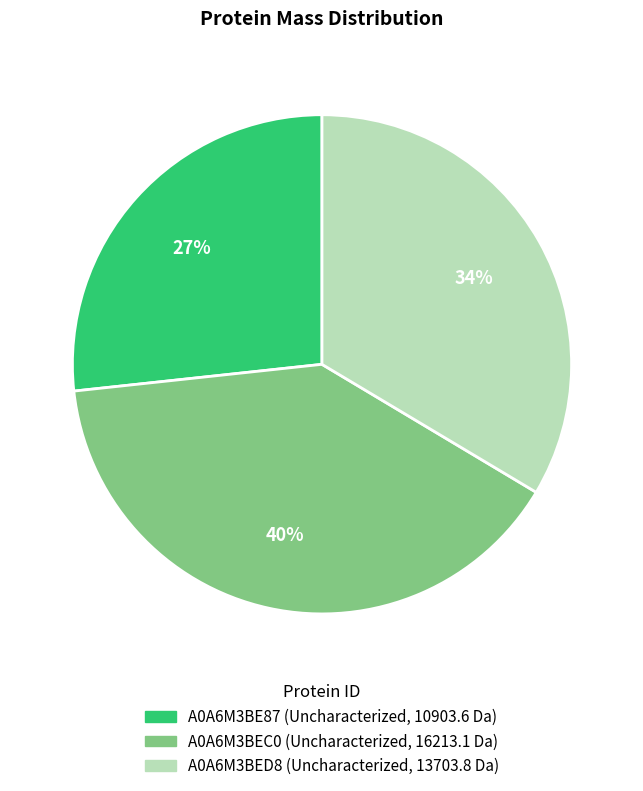

How many slices are in this pie chart?

3